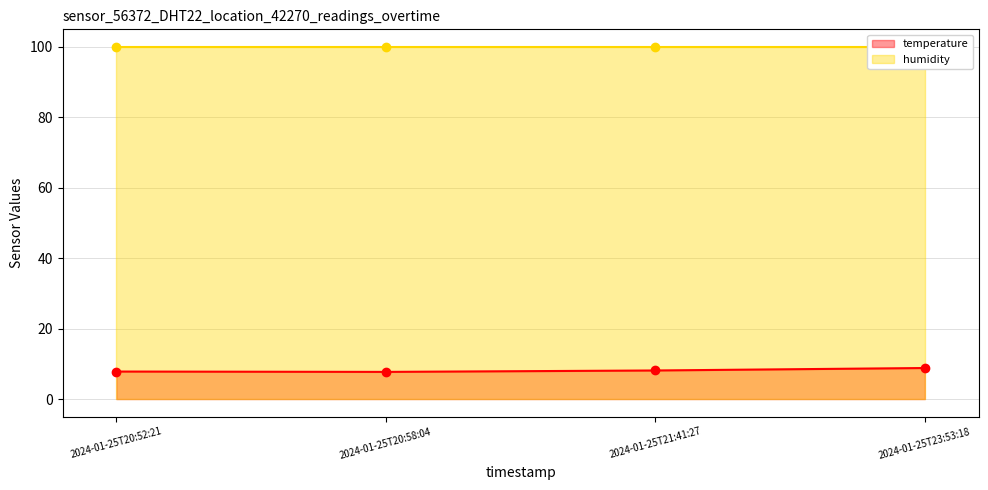

In temperature, how many points are lower than both neighbors (excluding endpoints)?

1